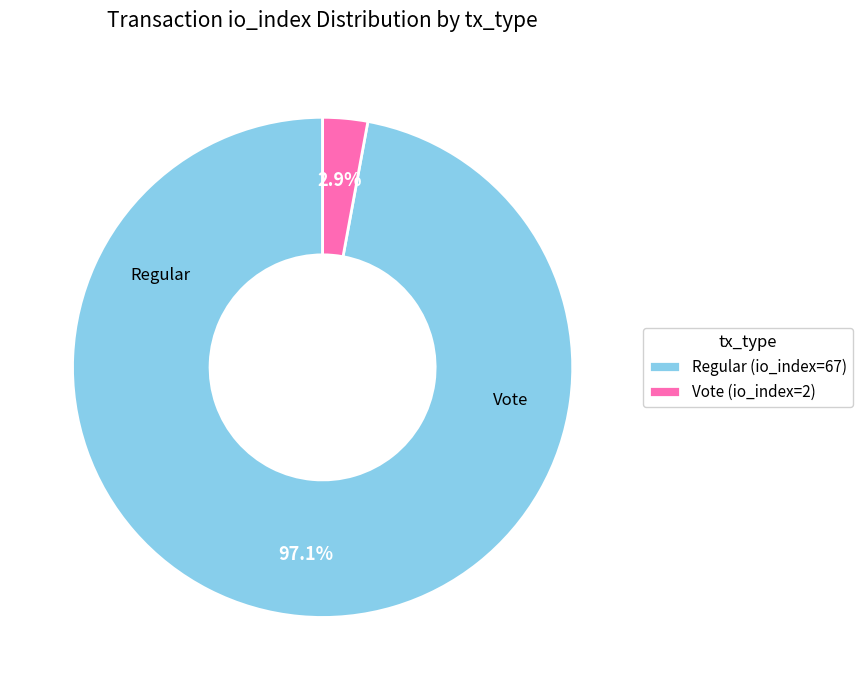

True or false: Regular (io_index=67) accounts for 85% of the total.

False